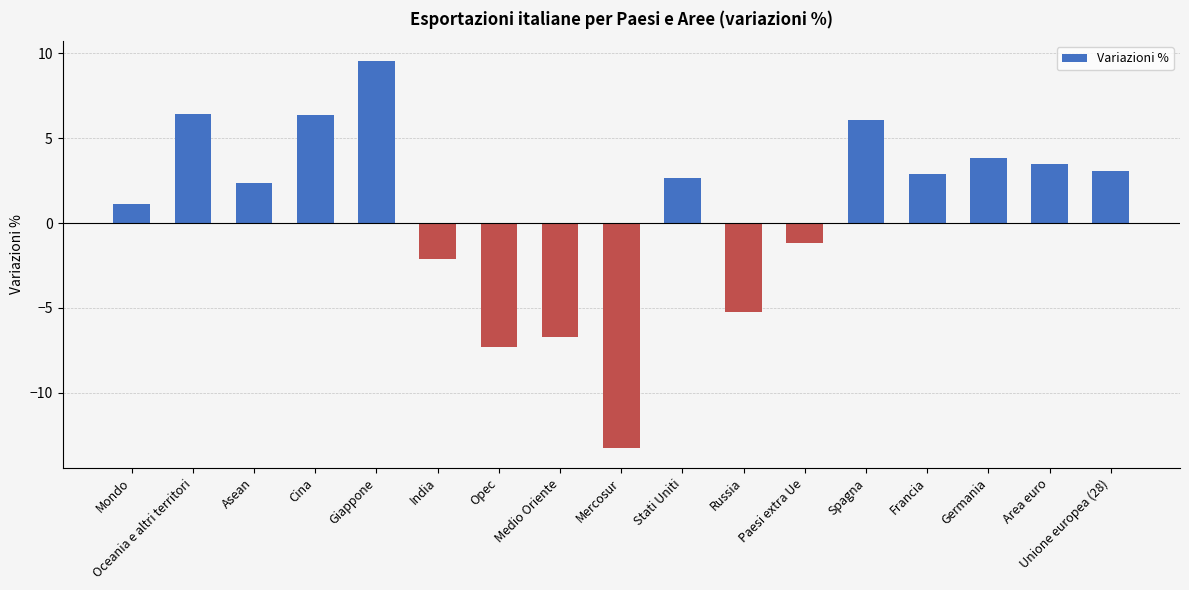

What is the value of the 10th bar from the left?

2.6